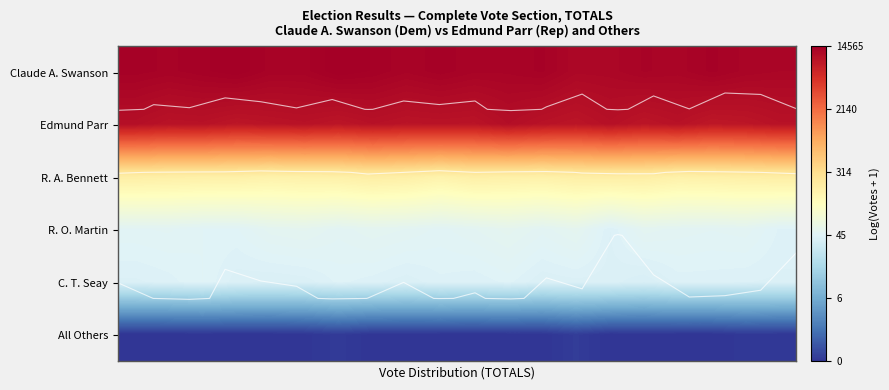

Which series has the widest spread of values?

R. O. Martin